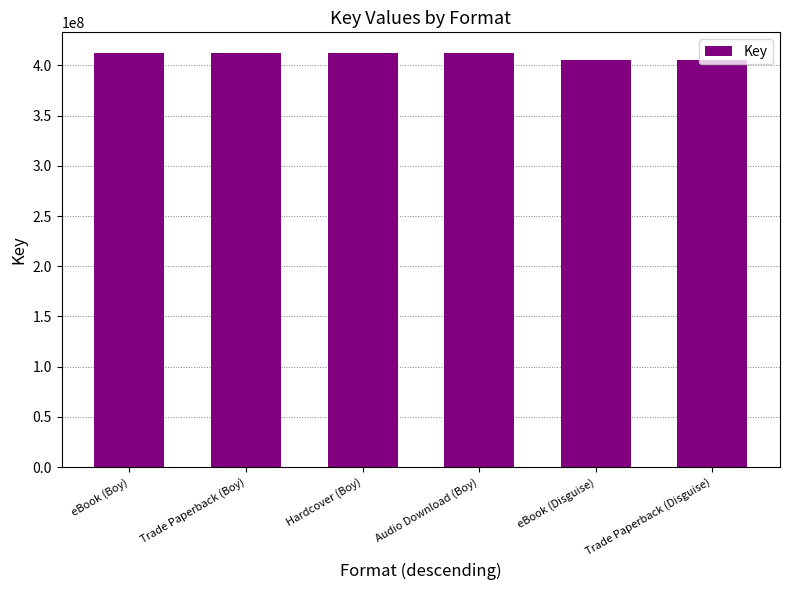

Is it true that the value at eBook (Disguise) is 687252354?

False